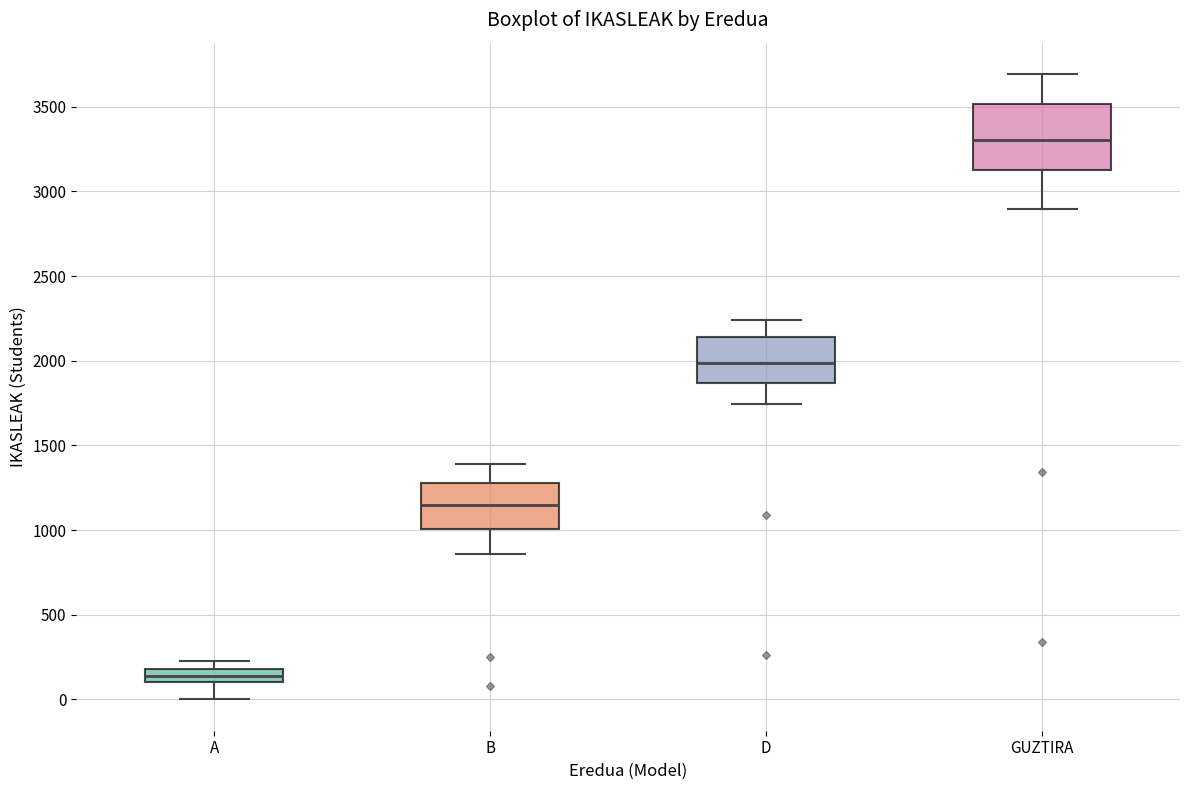

Which box's median line is the highest?

GUZTIRA